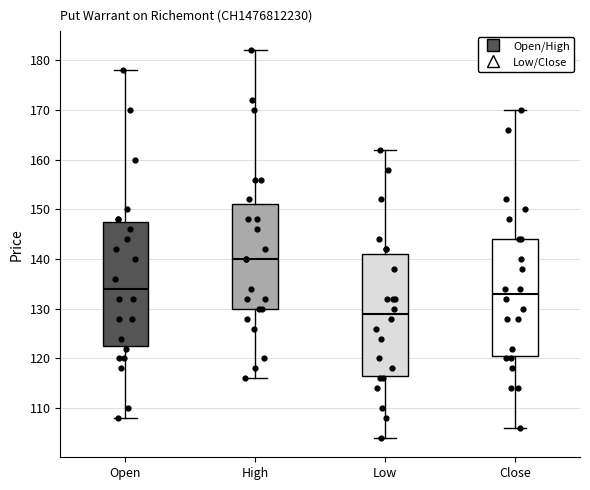

Reading left to right, transcribe this box plot: for each box, give where its median line is, the range the box spans, and where its two whiskers end, as read against the y-axis. The values are not printed on the chart, so give them approximately, as read against the axis.

Open: median 134, box 123 to 148, whiskers 108 to 178
High: median 140, box 130 to 151, whiskers 116 to 182
Low: median 129, box 117 to 141, whiskers 104 to 162
Close: median 133, box 121 to 144, whiskers 106 to 170